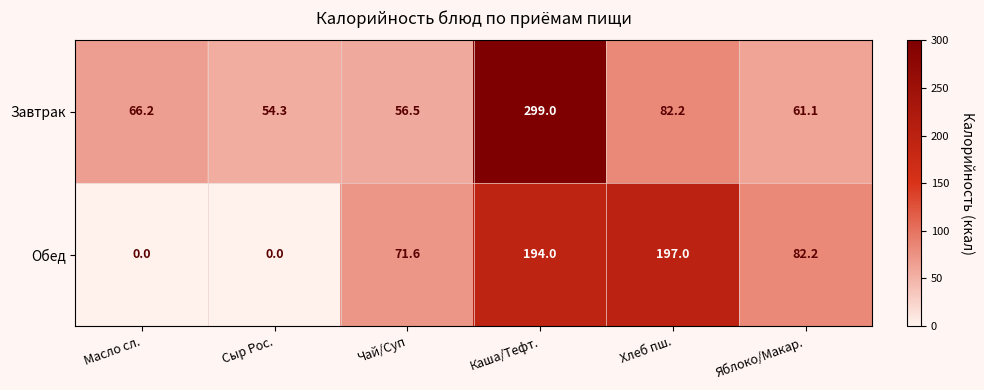

What value does the Завтрак series have at Яблоко/Макар.?

61.1